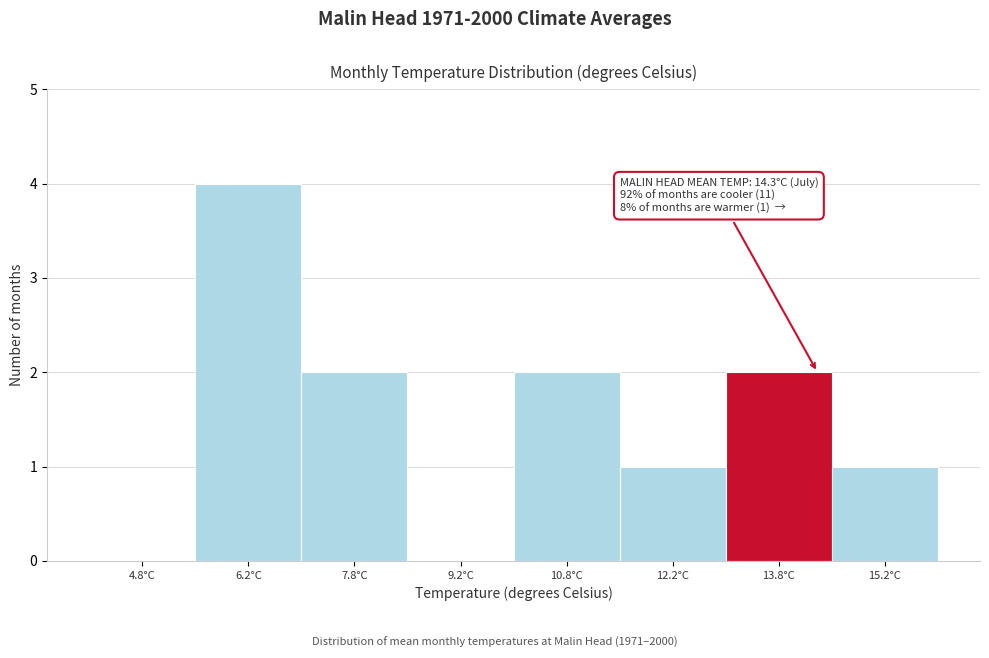

Over which range of the x-axis is the bar tallest?

5.5 to 7.0